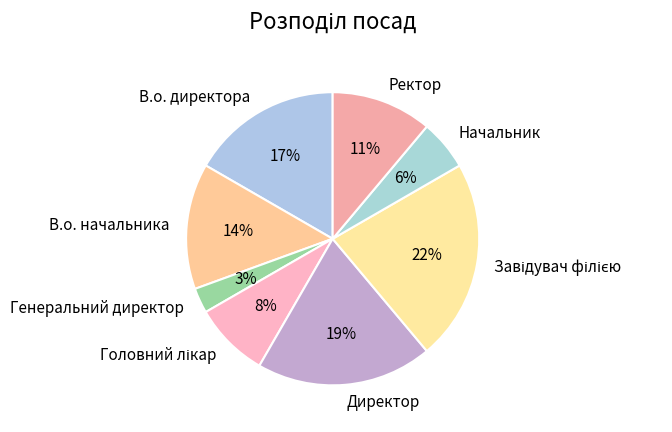

Which category has the smallest portion of the pie?

Генеральний директор